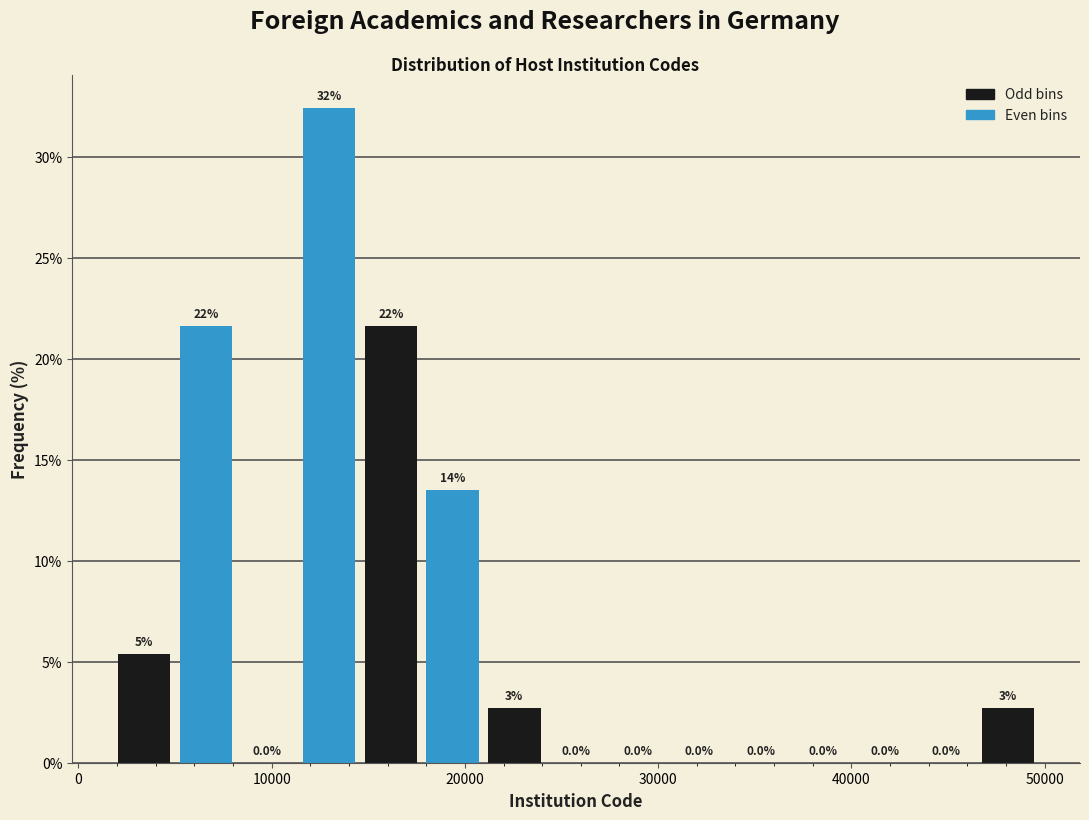

Read against the x-axis, roughly where is the centre of the tallest bar?

13000